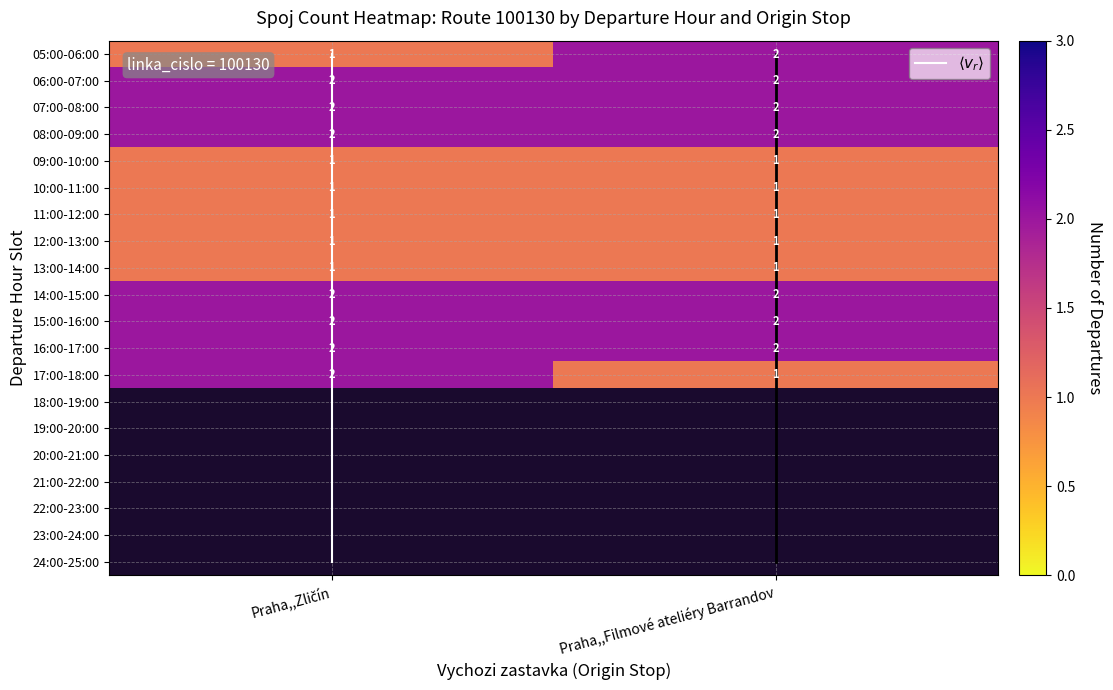

Which category has the lowest value in the Praha,,Zličín series?

Praha,,Zličín